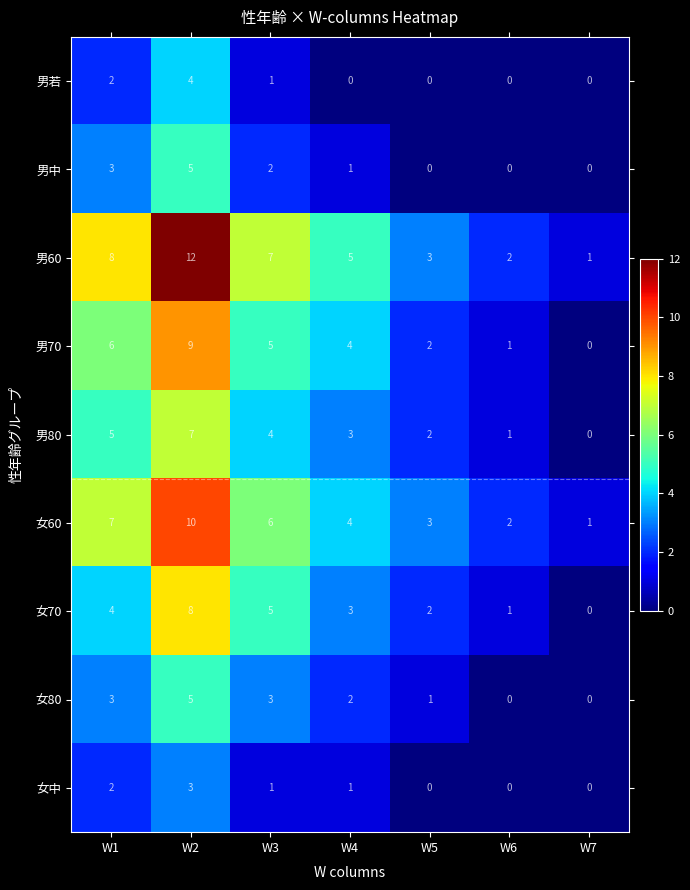

Where does the 男中 series first go above 1?

W1